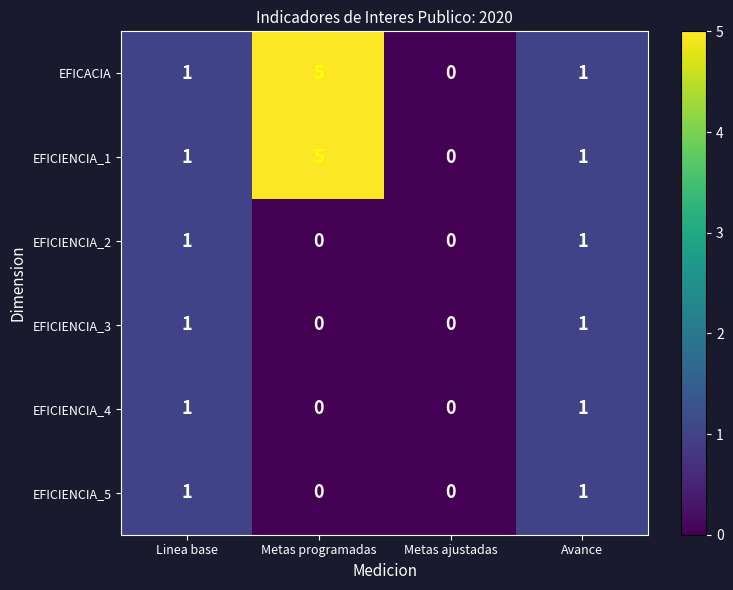

True or false: EFICIENCIA_3 has a value of 1 at Linea base.

True